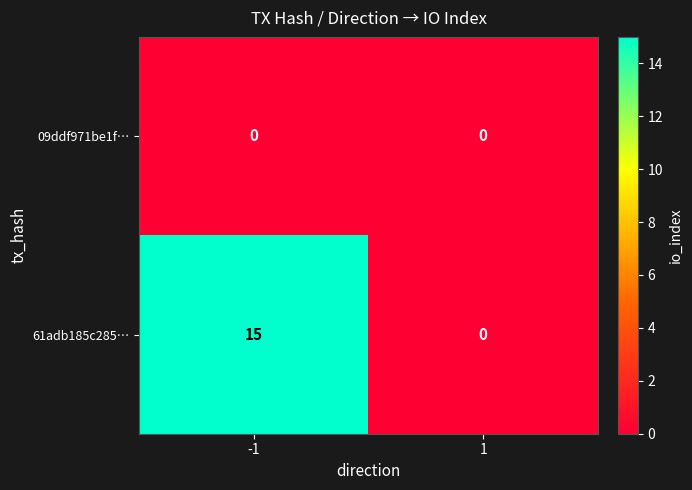

What is the greatest value displayed?

15